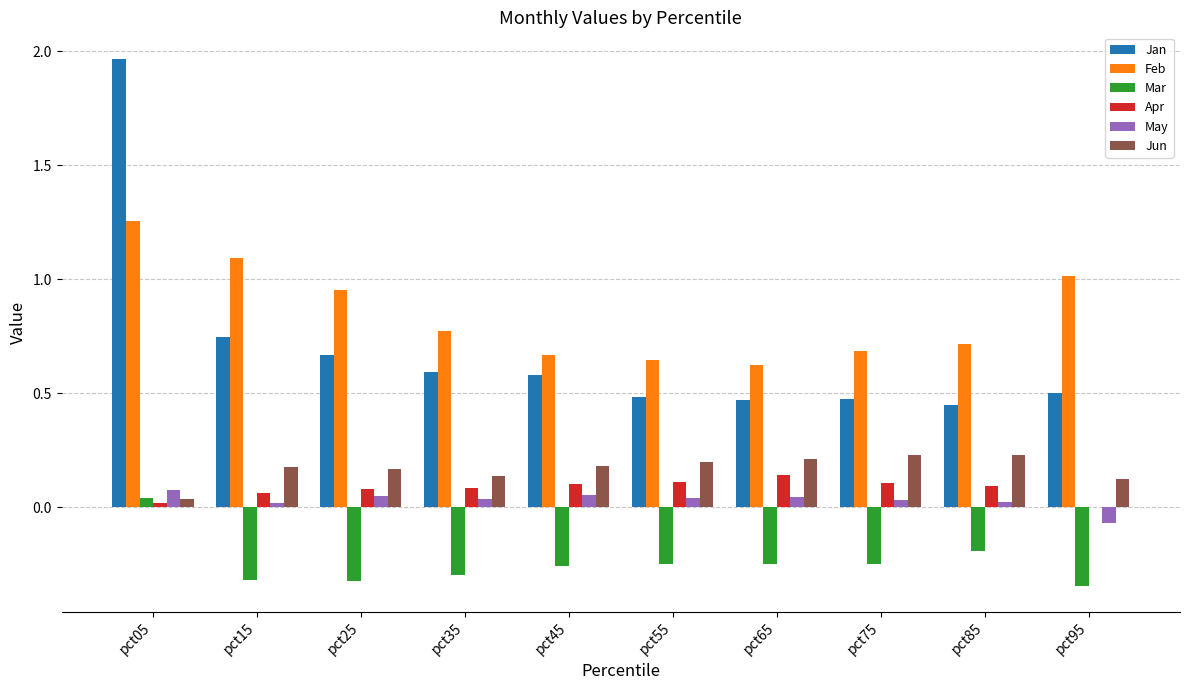

The Feb series shows 1.0 at pct95. True or false?

True